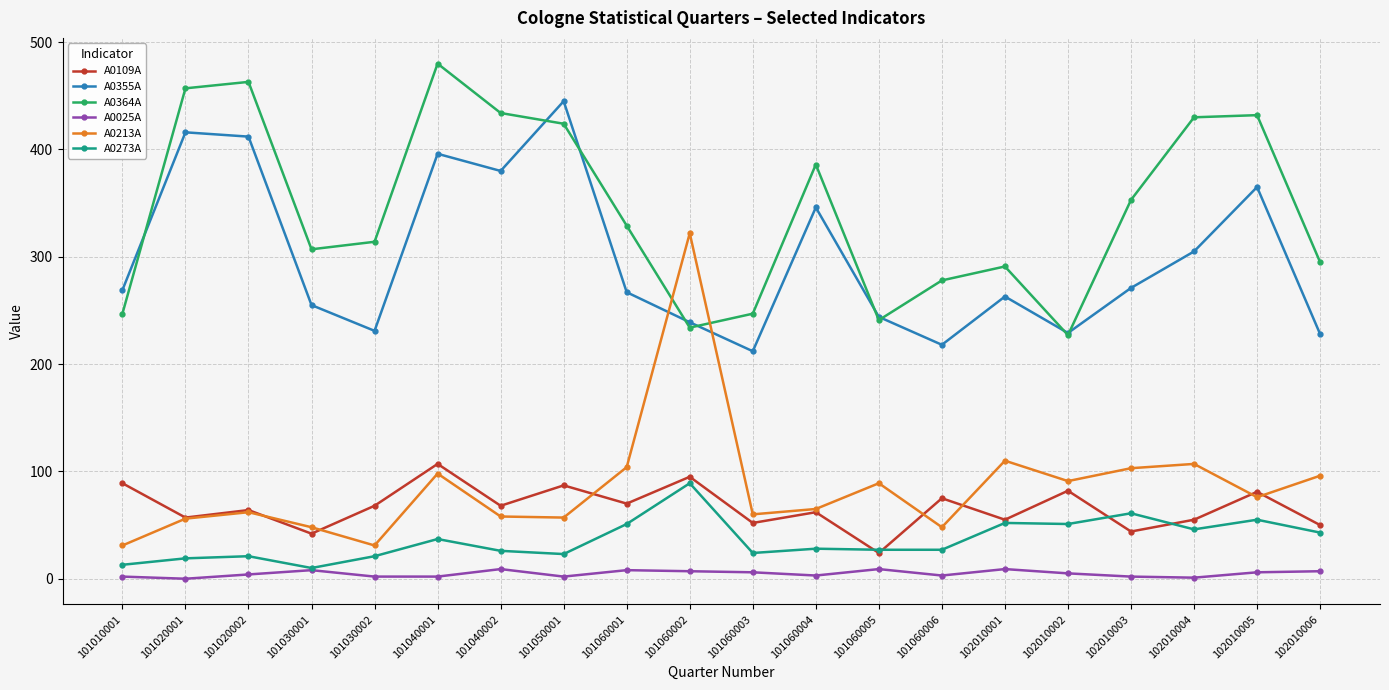

What is the total value across all series at 101040001?

1120